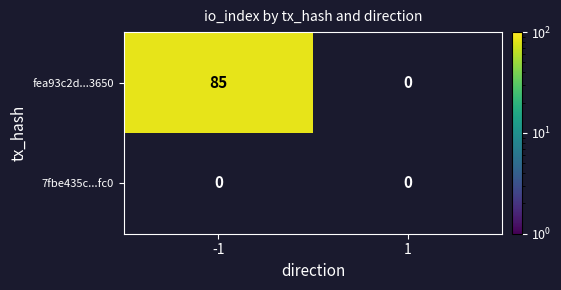

List the series in order of their peak value, lowest first.

7fbe435c135bc2918a1fb08c5a358a52b873fc0, fea93c2d14f58c81f5e023b07e83f1c055d3650